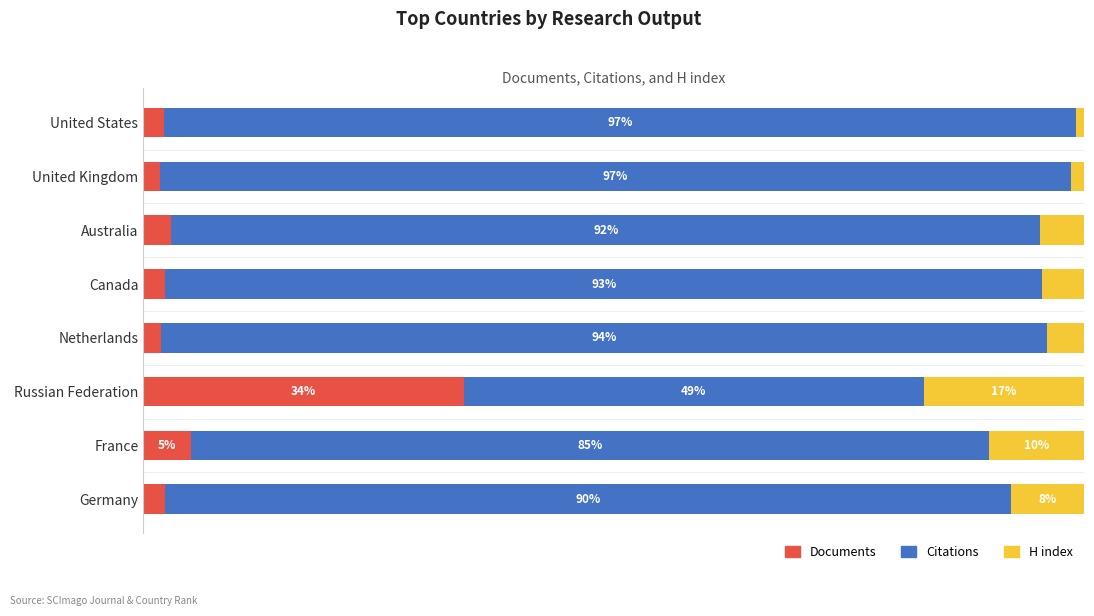

At which label does Documents reach its peak?

Russian Federation